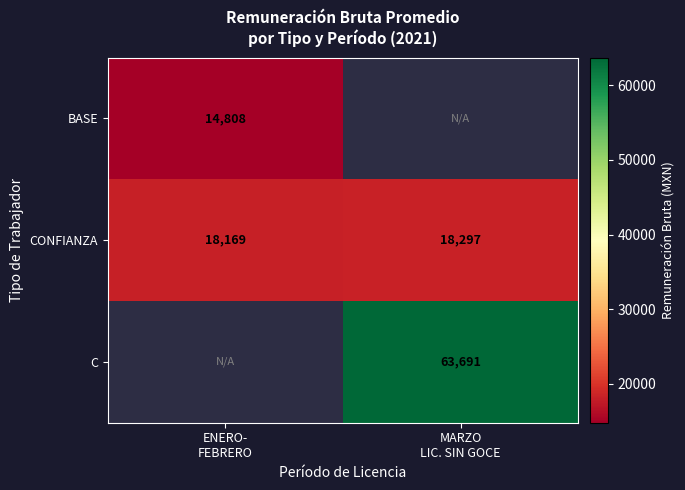

Which series changed the most between ENERO- FEBRERO and MARZO LIC. SIN GOCE?

C